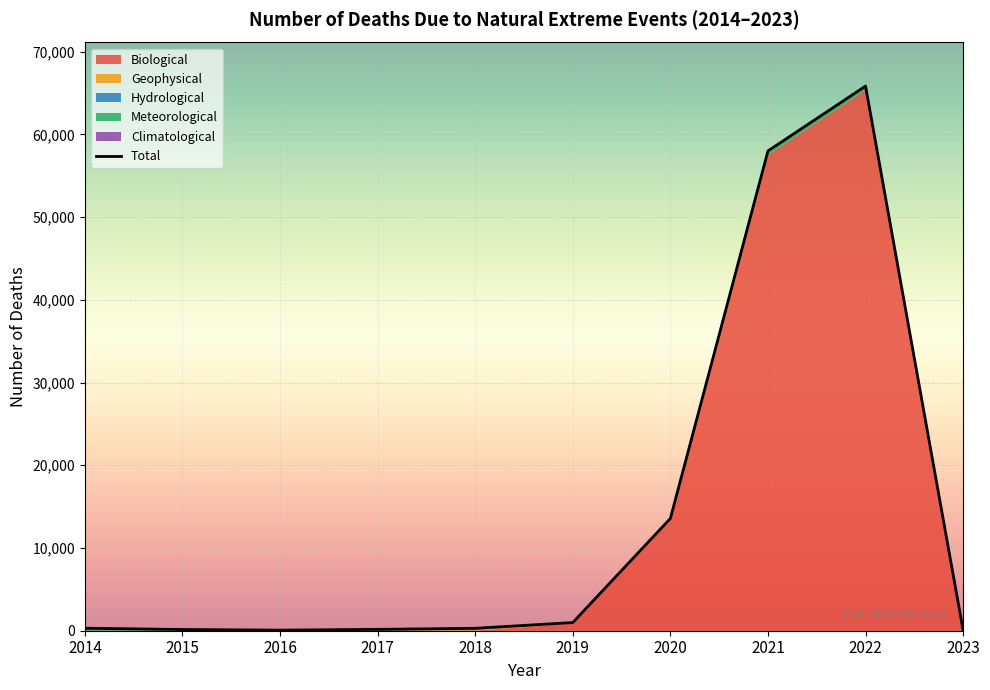

How many interior local peaks (higher than both neighbors) does the data have?

1